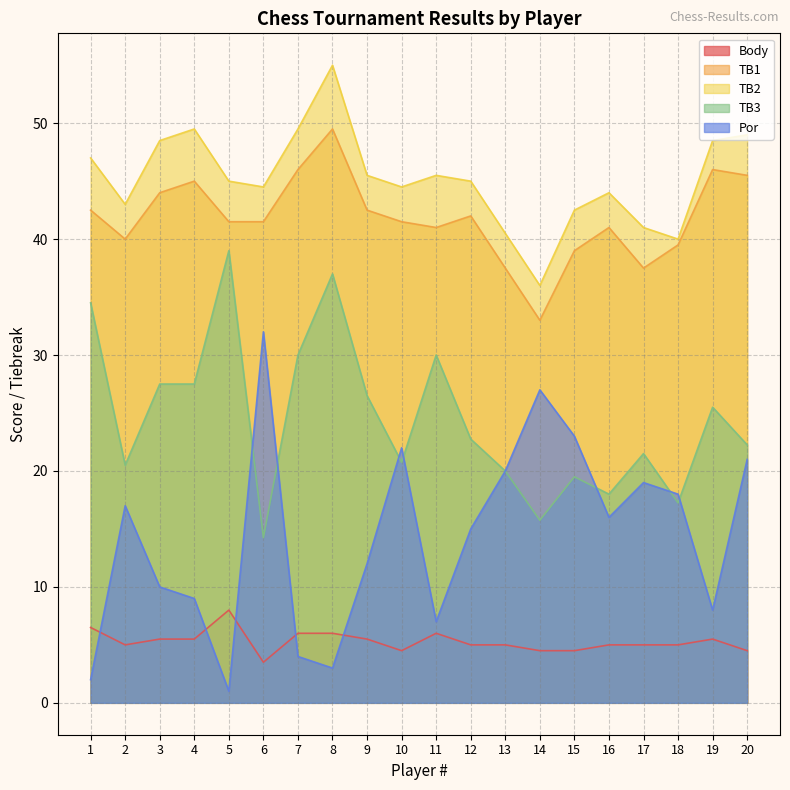

Rank the categories by TB3 value from highest to lowest.

5, 8, 1, 7, 11, 3, 4, 9, 19, 12, 20, 17, 10, 2, 13, 15, 16, 18, 14, 6